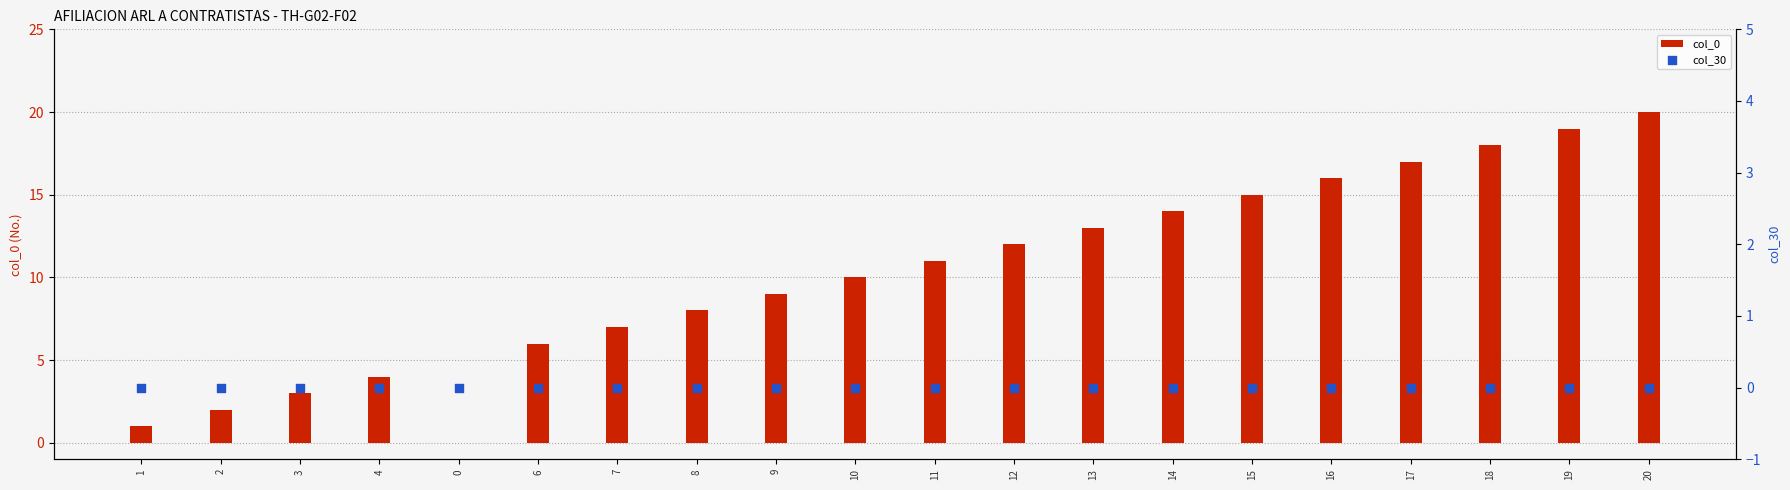

At which category is the sum across all series the highest?

20